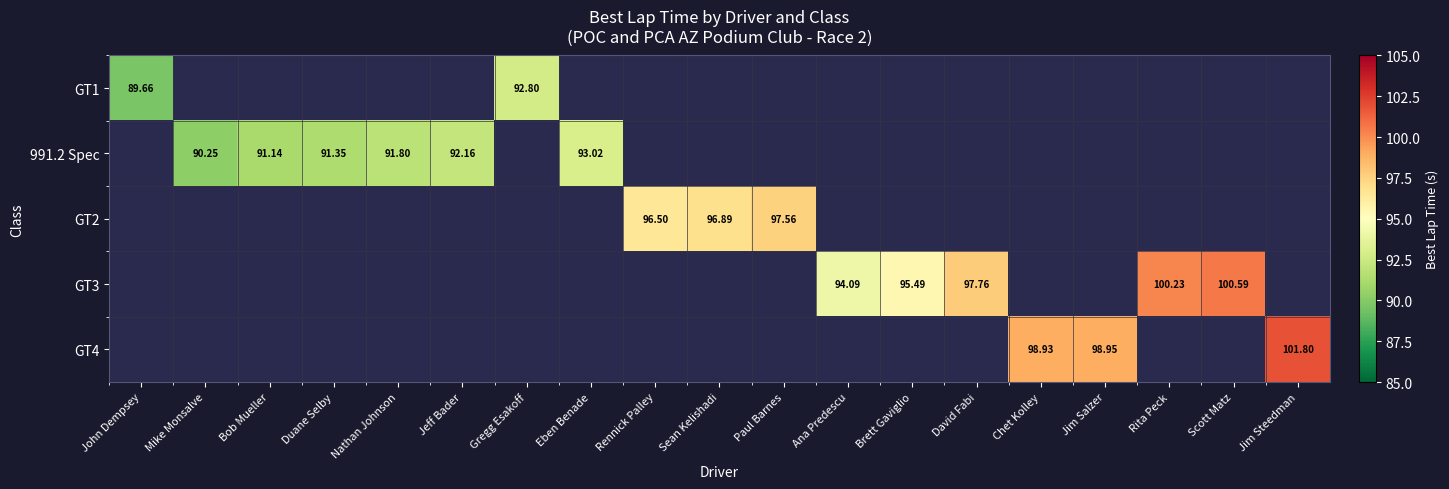

Is the value of GT3 at Rita Peck greater than the value of GT4 at Jeff Bader?

No